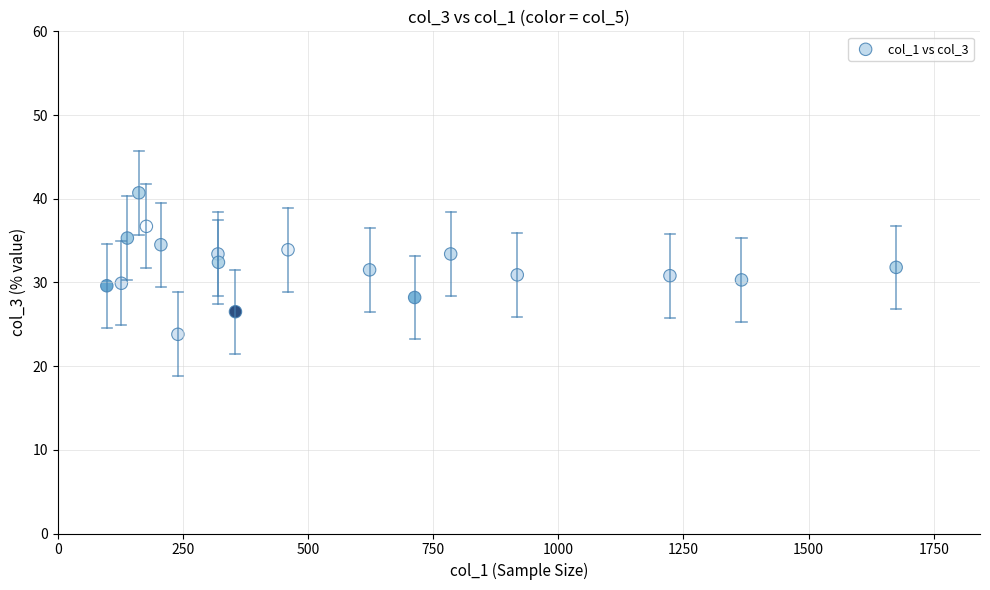

What is the range of X values (max minus min)?

1577.0